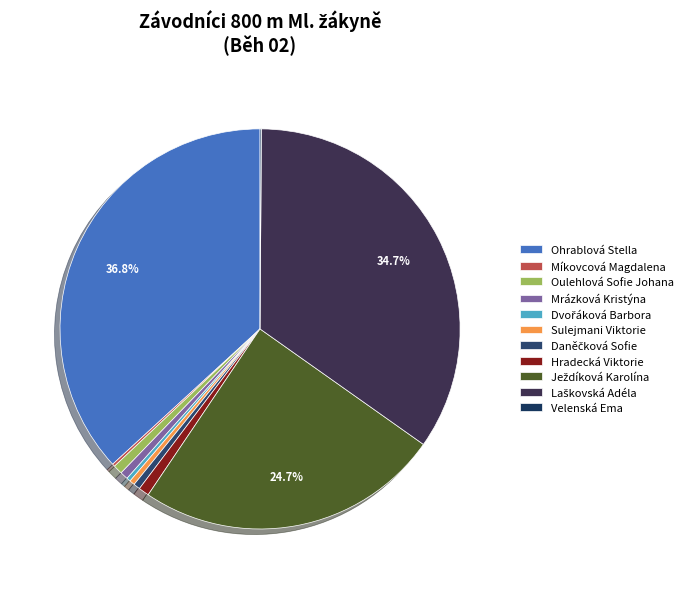

What percentage is NOT represented by Oulehlová Sofie Johana?

99.3%